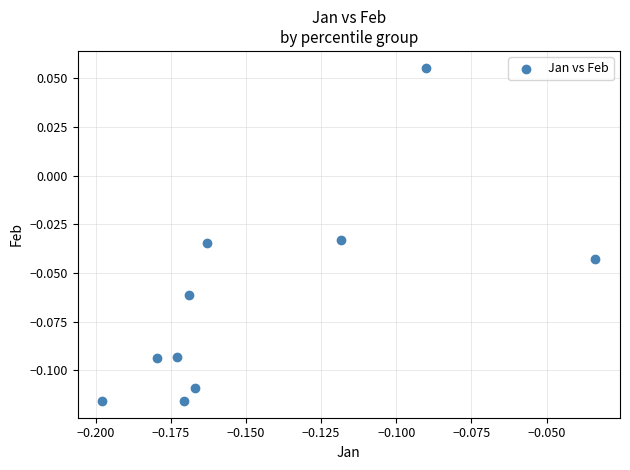

Count the number of points in this scatter plot.

10